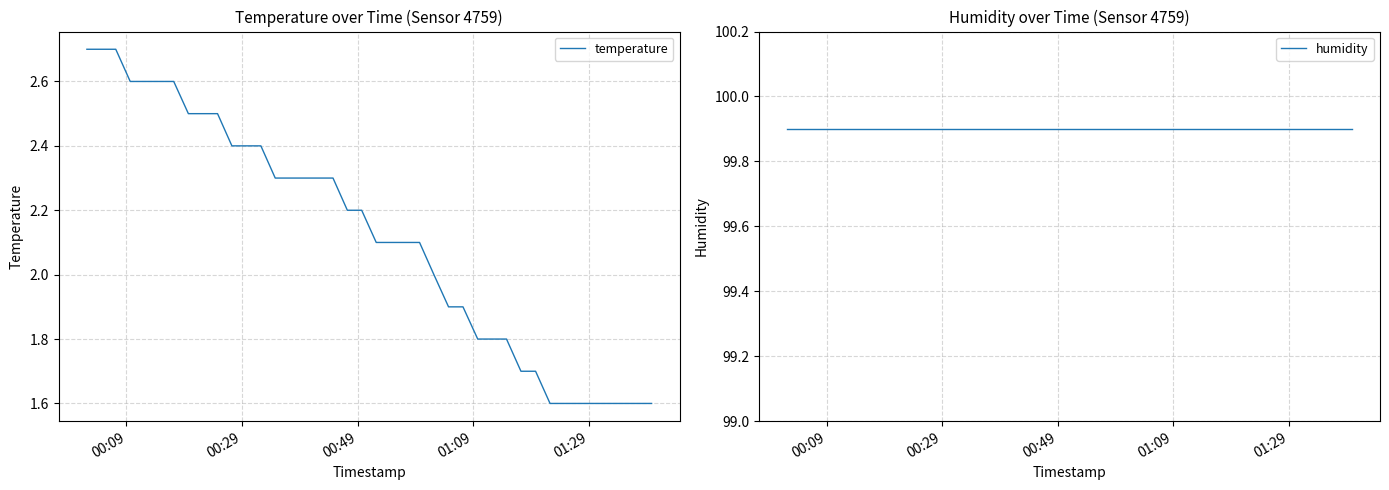

What is the highest value of the temperature series?

2.7